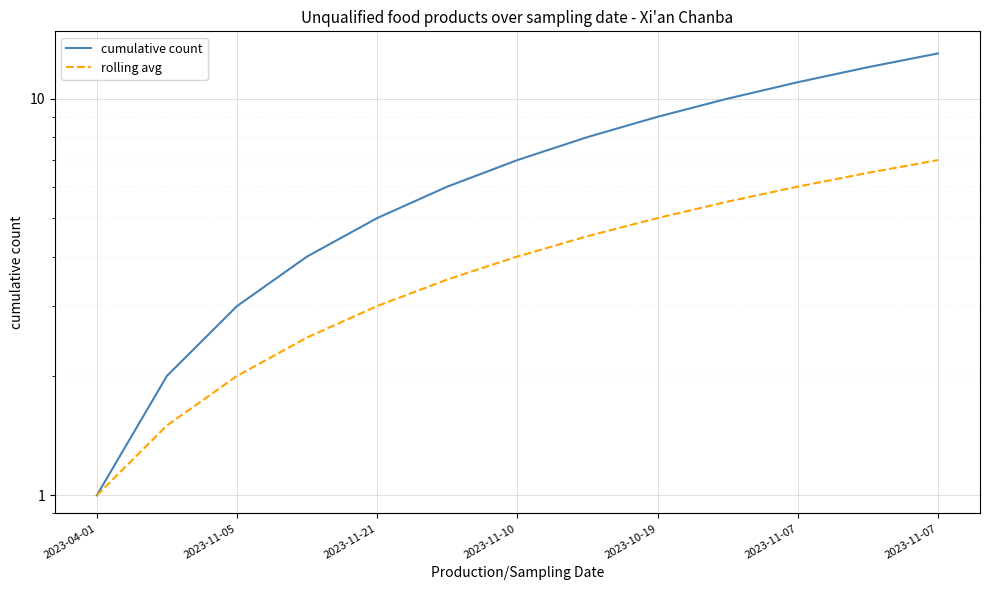

What is the difference between the second highest and second lowest values in the rolling avg series?

5.0